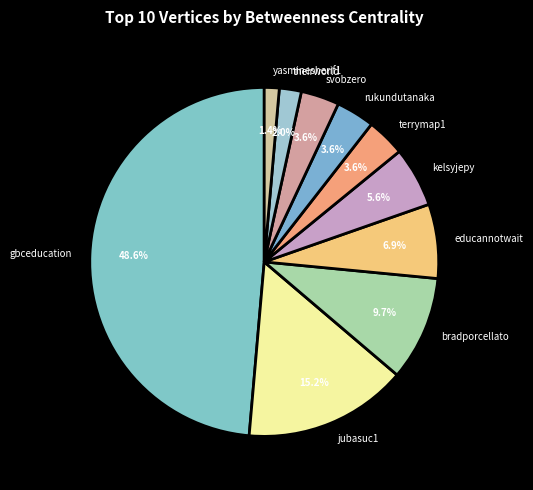

What is the largest slice in the pie chart?

gbceducation